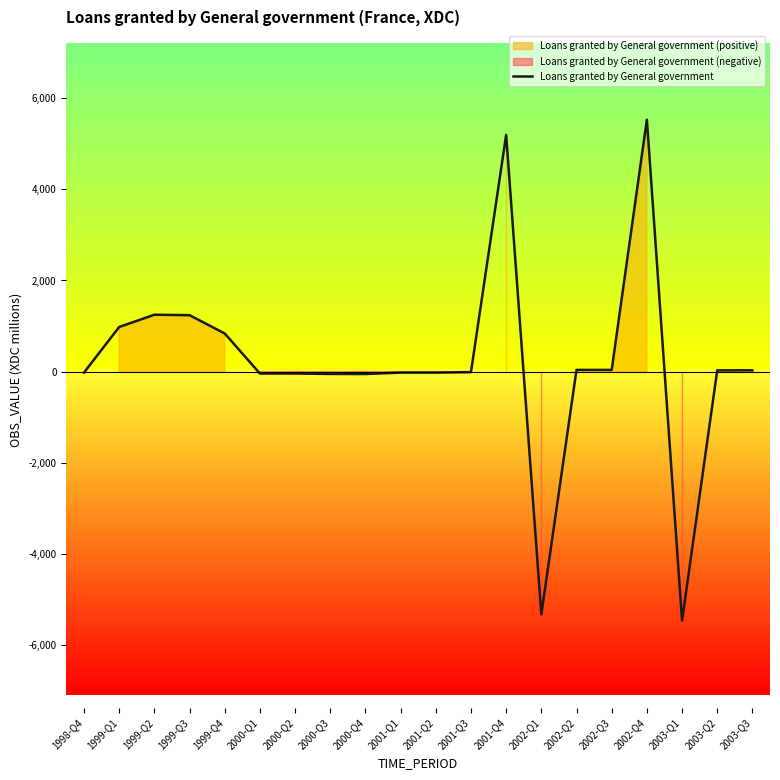

Rank the categories by value from highest to lowest.

2002-Q4, 2001-Q4, 1999-Q2, 1999-Q3, 1999-Q1, 1999-Q4, 2002-Q2, 2002-Q3, 2003-Q3, 2003-Q2, 2001-Q3, 1998-Q4, 2001-Q1, 2001-Q2, 2000-Q1, 2000-Q2, 2000-Q3, 2000-Q4, 2002-Q1, 2003-Q1